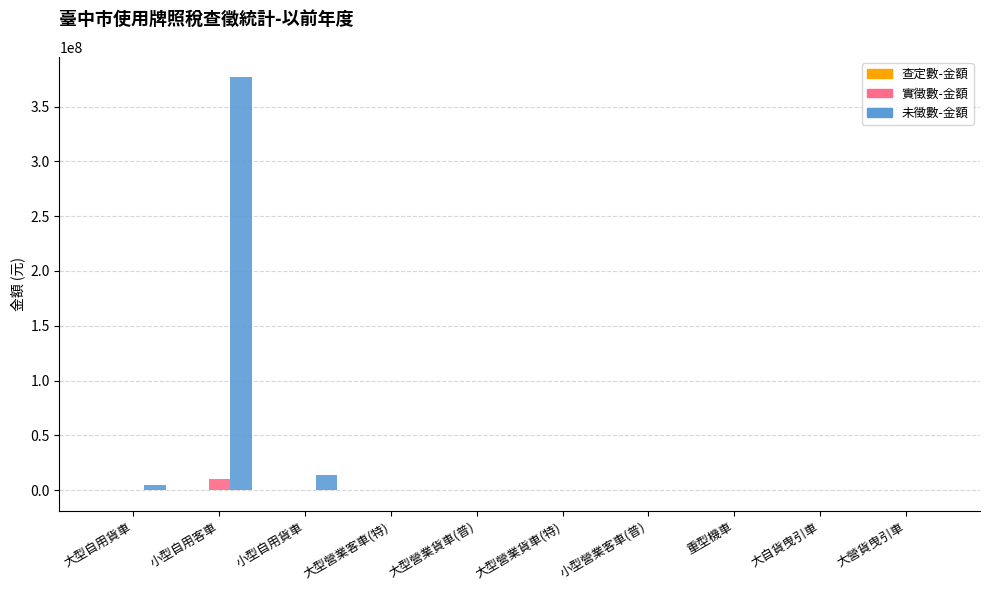

What is the average value of the 實徵數-金額 series?

1095548